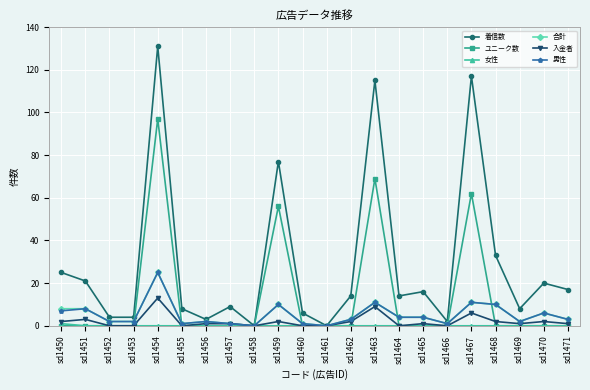

Where is the first local maximum for 着信数?

sd1454